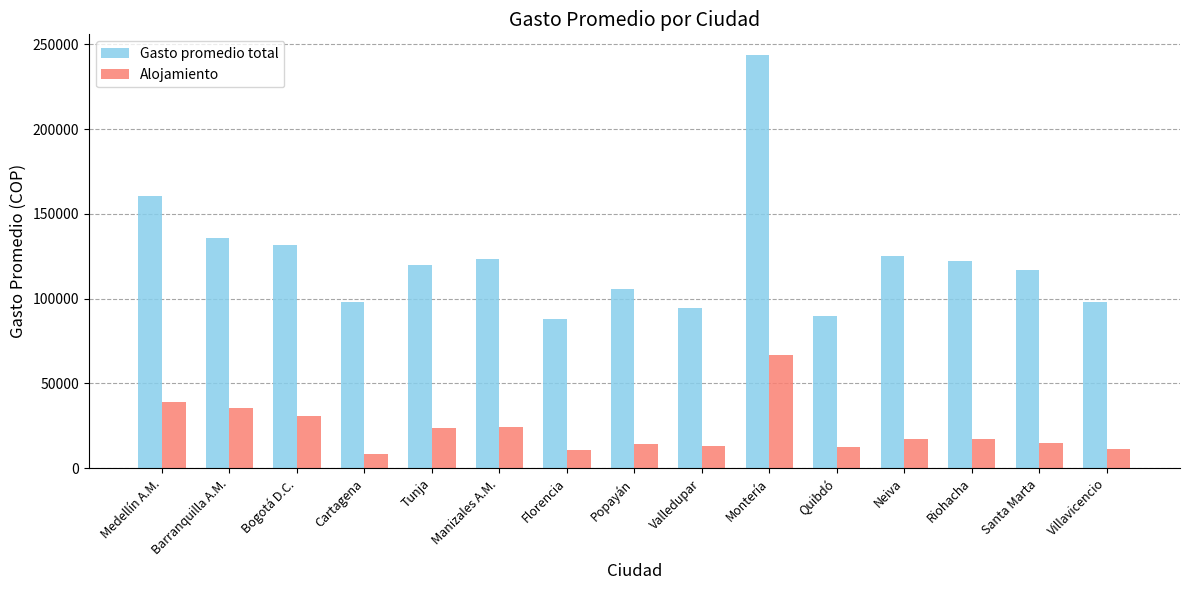

What is the total value across all series at Tunja?

143481.5